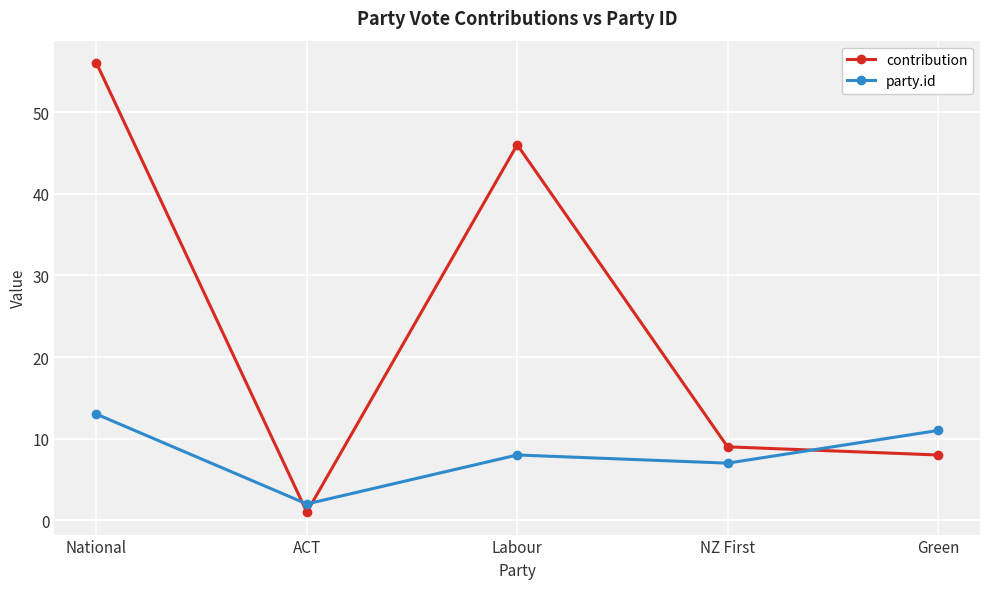

Is it true that contribution equals 46 at Labour?

True